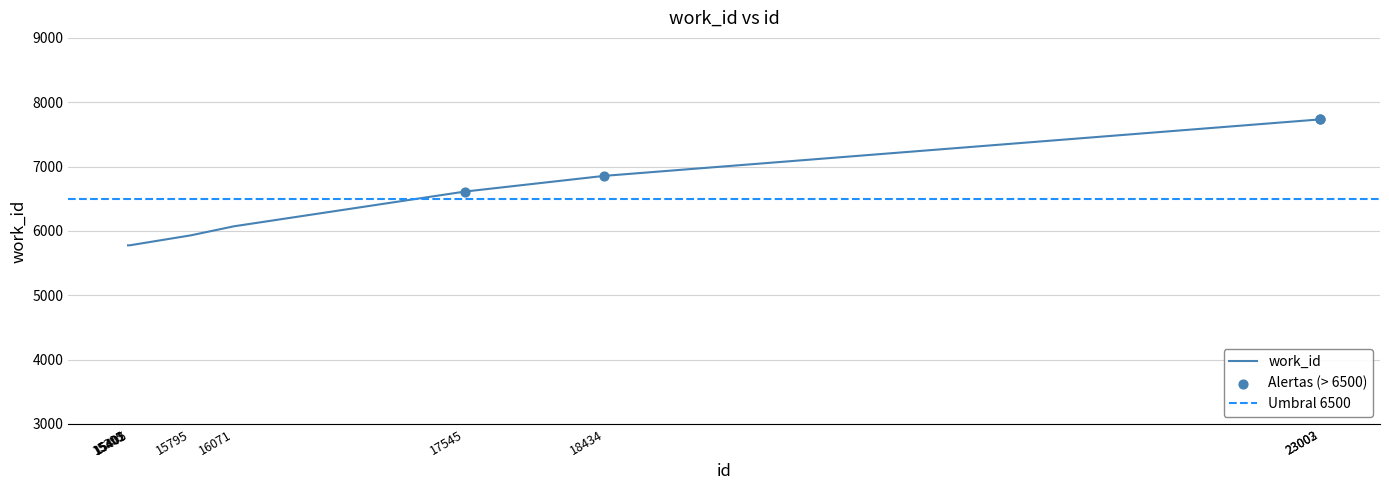

What is the ratio of the value at 23003 to the value at 17545?

1.2